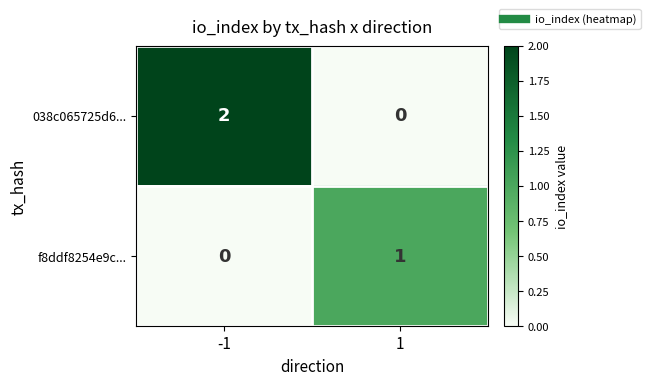

How many distinct data groups are displayed?

2